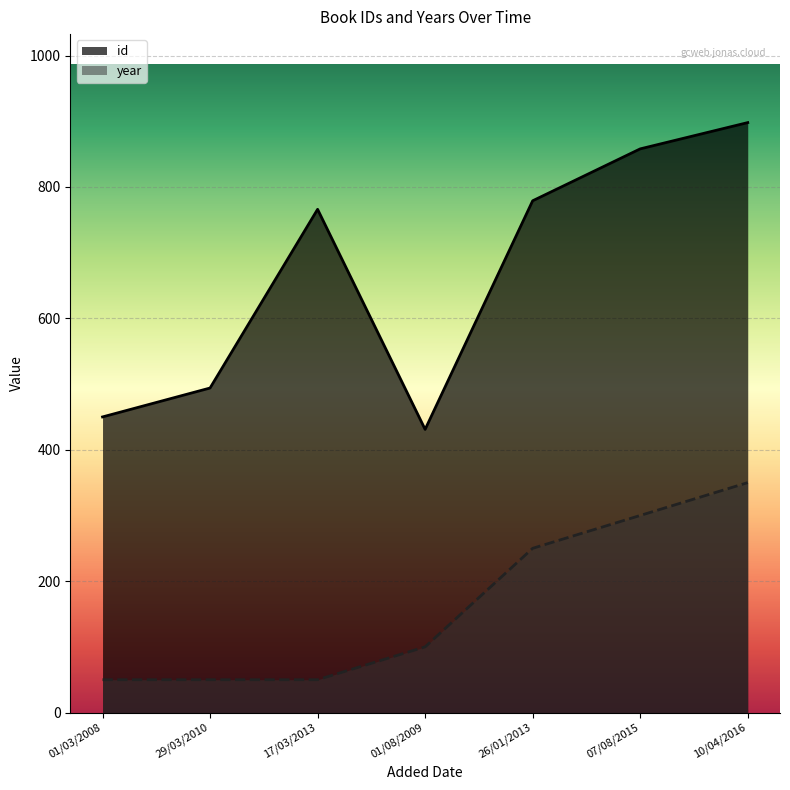

Rank the categories by year value from lowest to highest.

01/03/2008, 29/03/2010, 17/03/2013, 01/08/2009, 26/01/2013, 07/08/2015, 10/04/2016